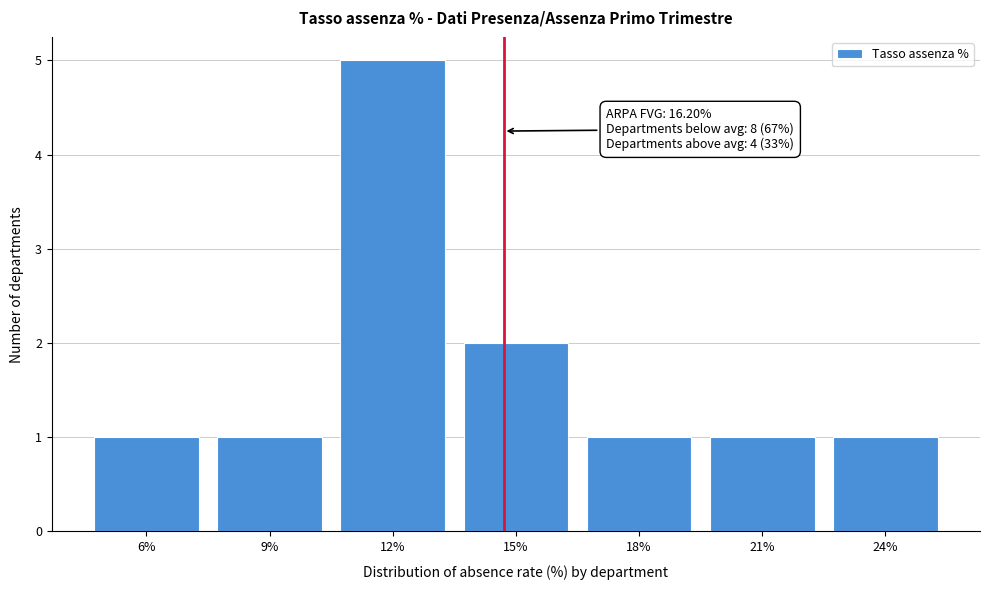

Reading left to right, transcribe all the data shown in this chart.

6%=1	9%=1	12%=5	15%=2	18%=1	21%=1	24%=1